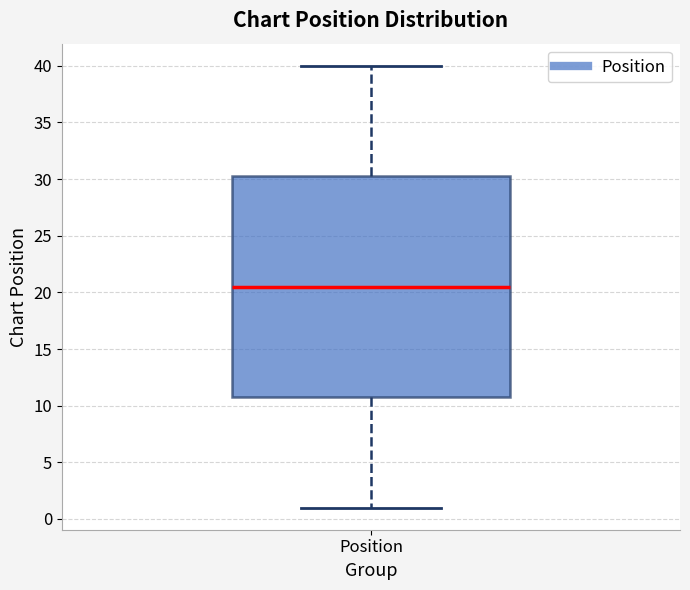

Transcribe this box plot: give where the median line is, the range the box spans, and where the two whiskers end, as read against the y-axis. The values are not printed on the chart, so give them approximately, as read against the axis.

median 20.5, box 11.0 to 30.5, whiskers 1.0 to 40.0